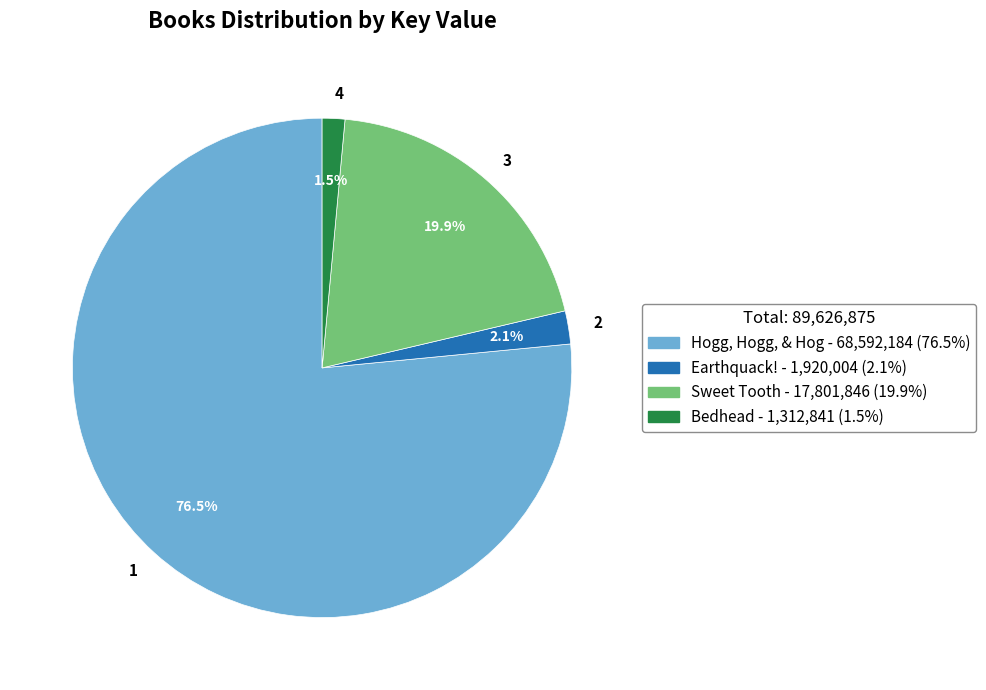

Rank the categories by value from highest to lowest.

1, 3, 2, 4